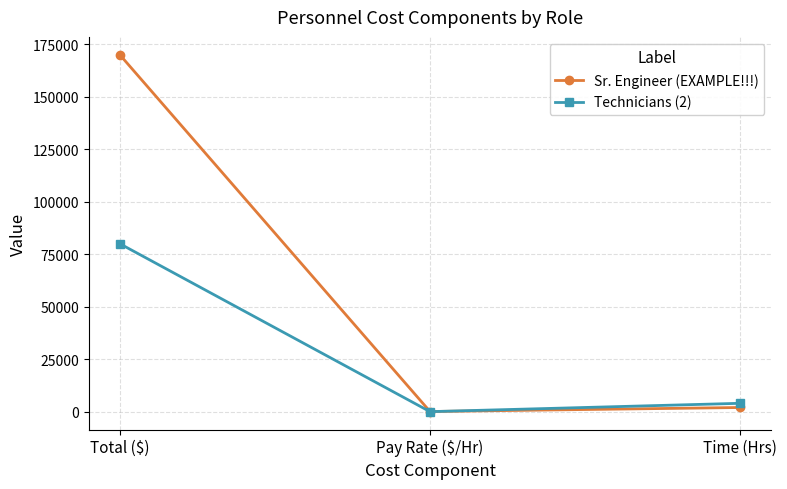

List the labels in order of Technicians (2) value, largest first.

Total ($), Time (Hrs), Pay Rate ($/Hr)